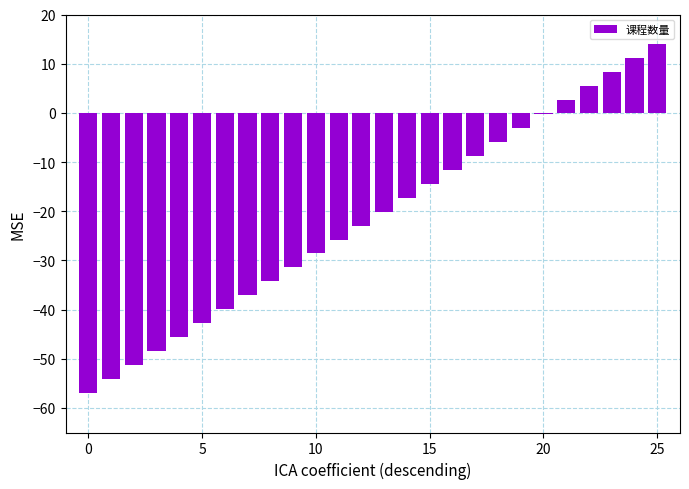

What is the maximum value shown in the chart?

14.0